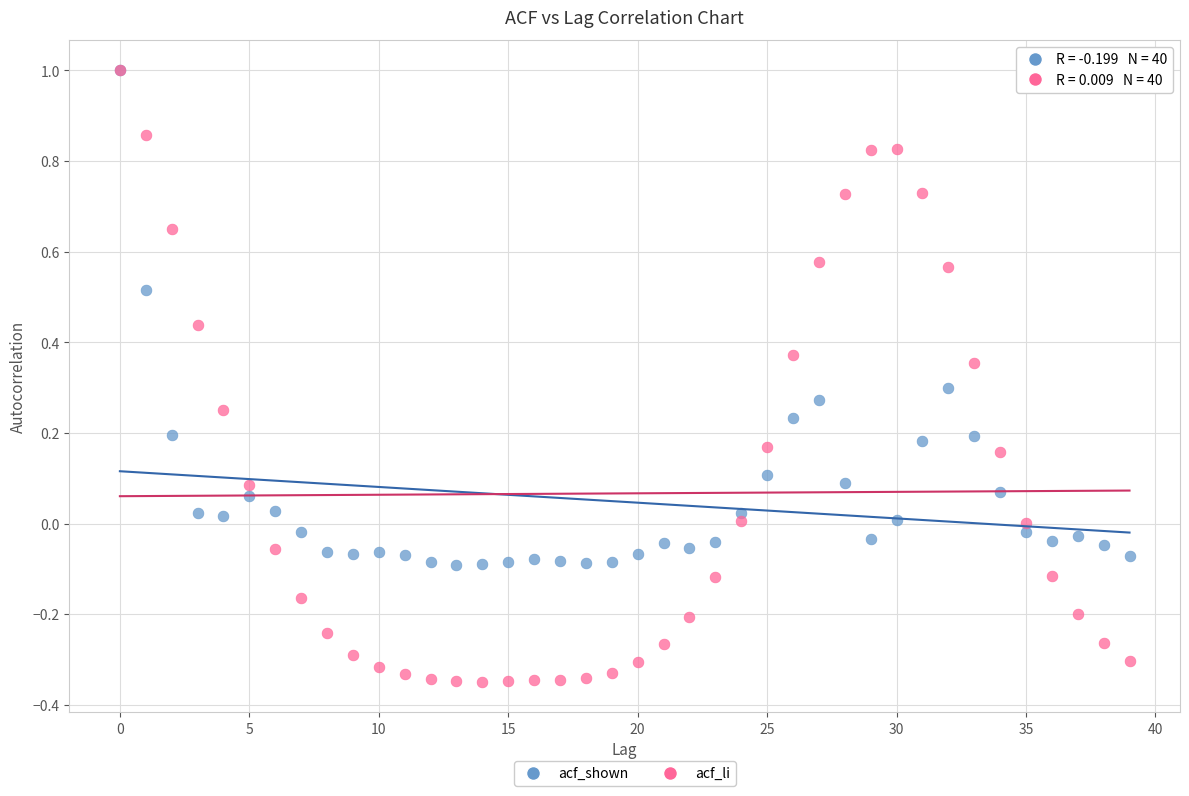

What are all the series names shown in the legend?

acf_shown, acf_li